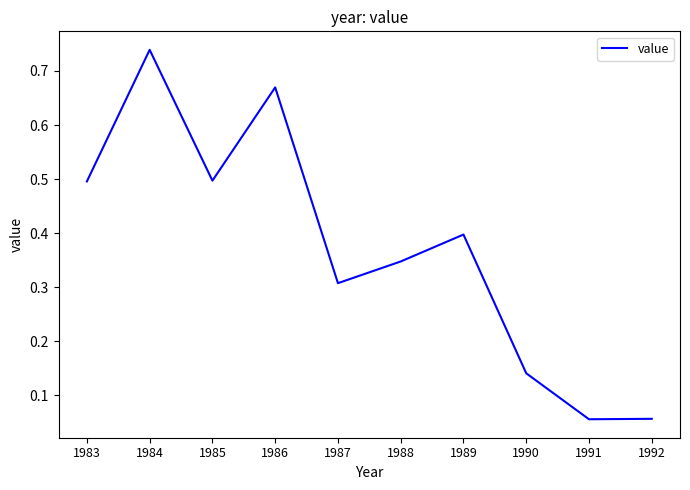

Which has a higher value, 1986 or 1984?

1984